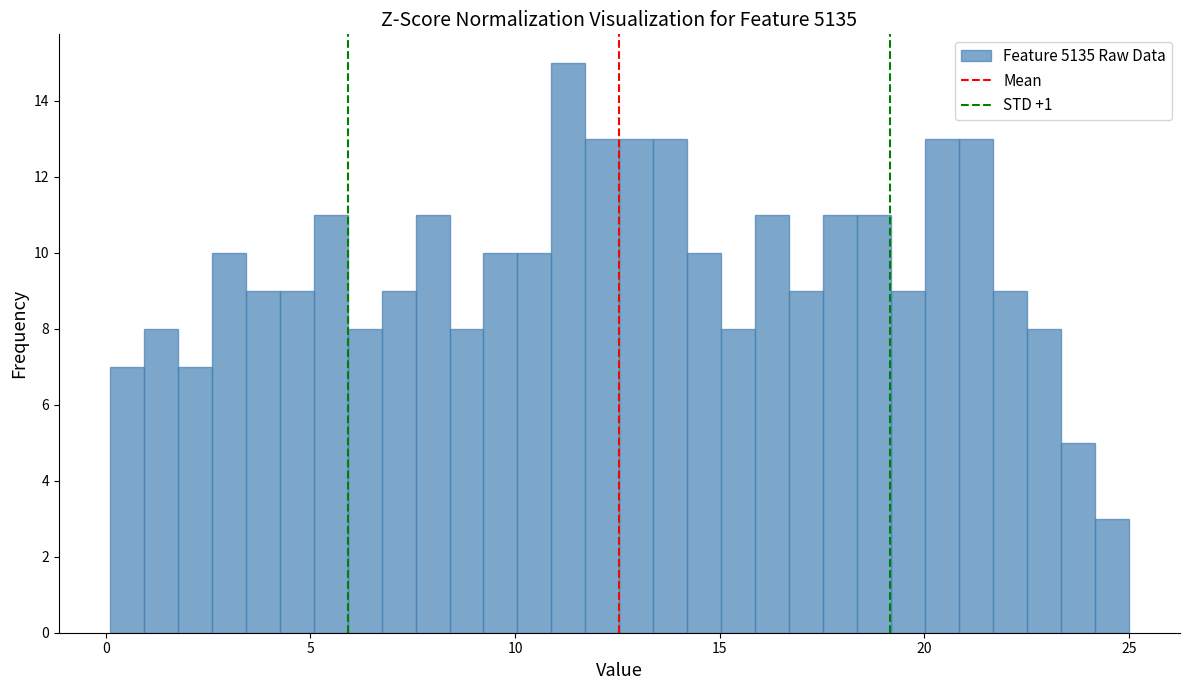

Read against the x-axis, roughly where is the centre of the tallest bar?

11.5